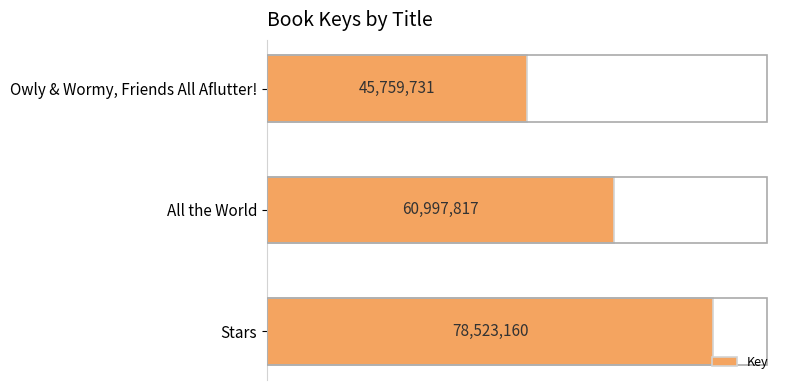

What is the sum of all values?

185280708